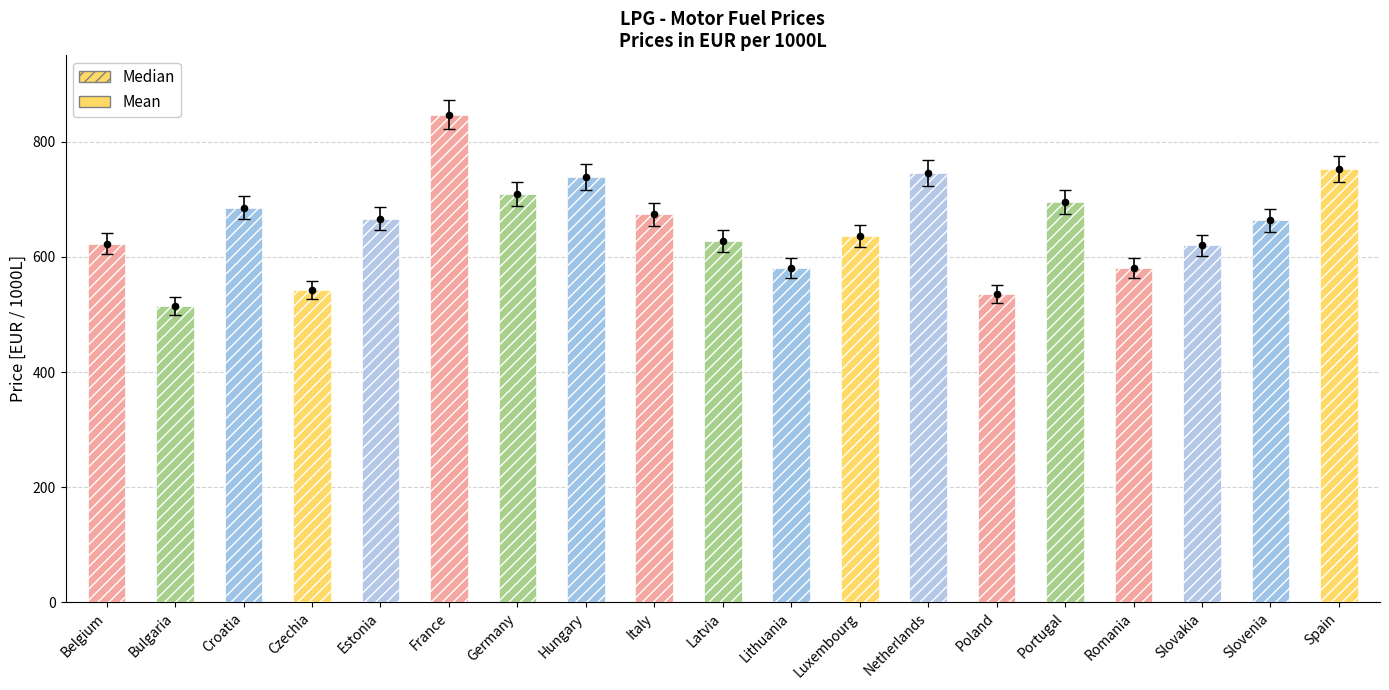

What is the ratio of the value at Latvia to the value at Slovakia?

1.0